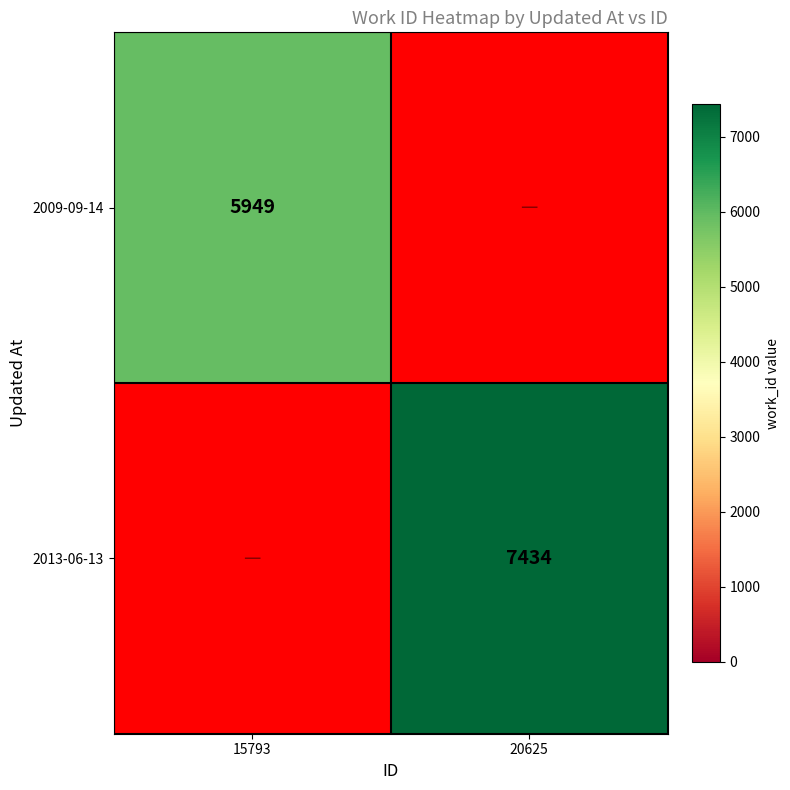

Is it true that 2009-09-14 equals 5949 at 15793?

True